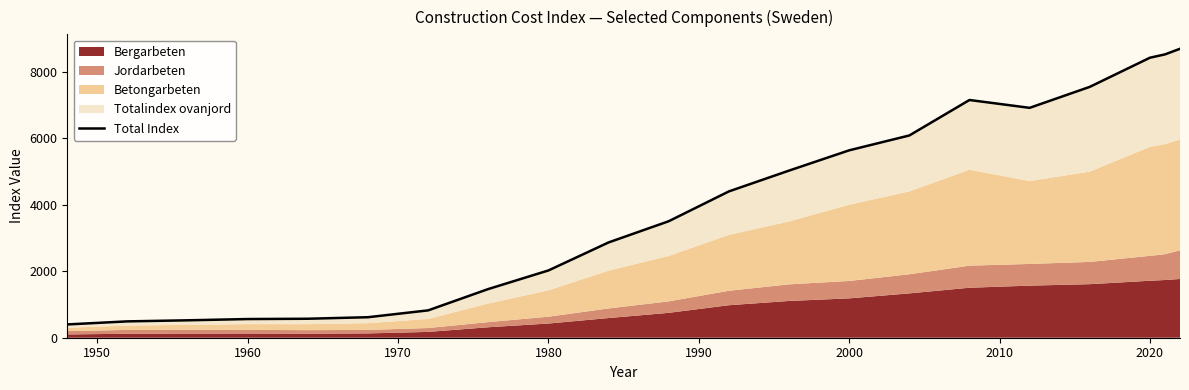

How many data points are less than 3505?

10